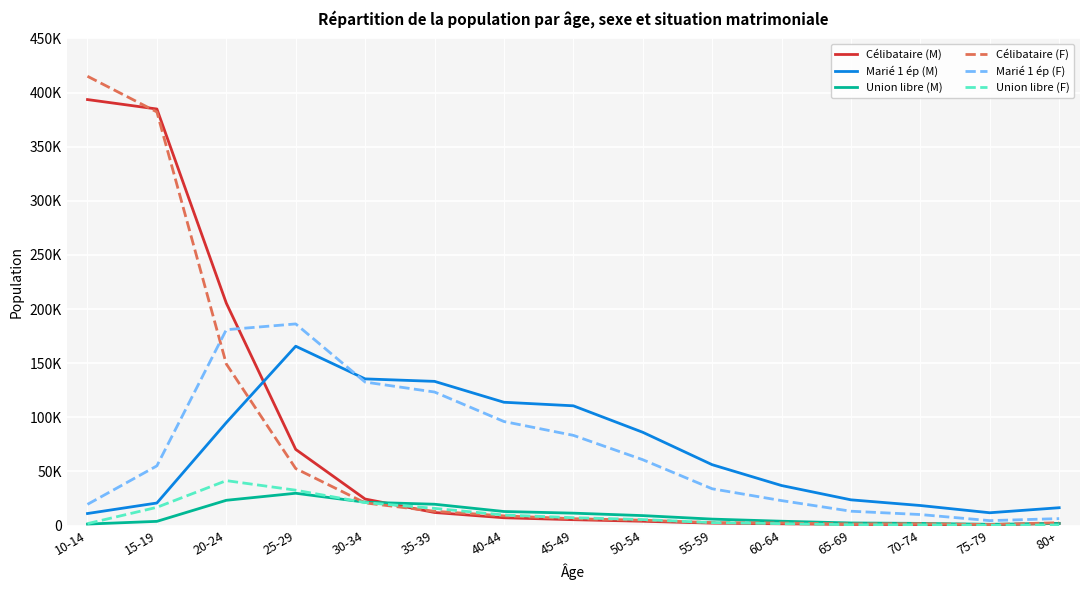

What are all the series names shown in the legend?

Célibataire (M), Marié 1 ép (M), Union libre (M), Célibataire (F), Marié 1 ép (F), Union libre (F)